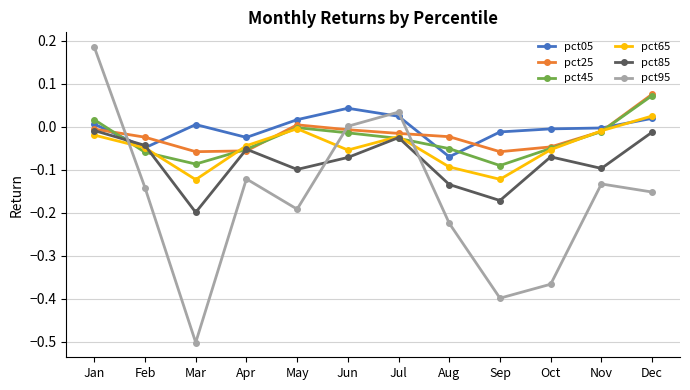

Does the chart have visible grid lines?

Yes